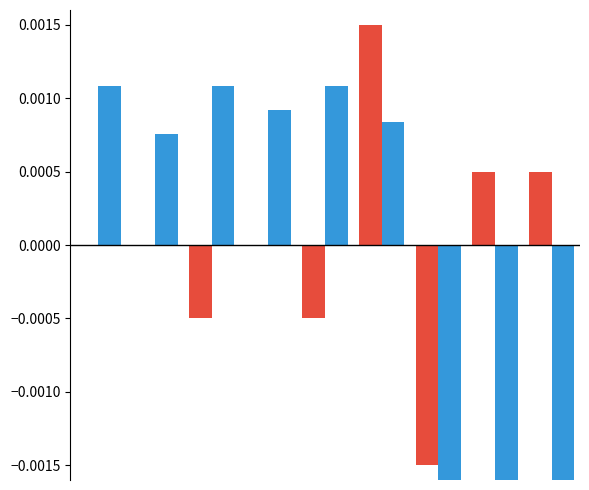

List the series in order of their overall mean, highest first.

modified_by, created_by